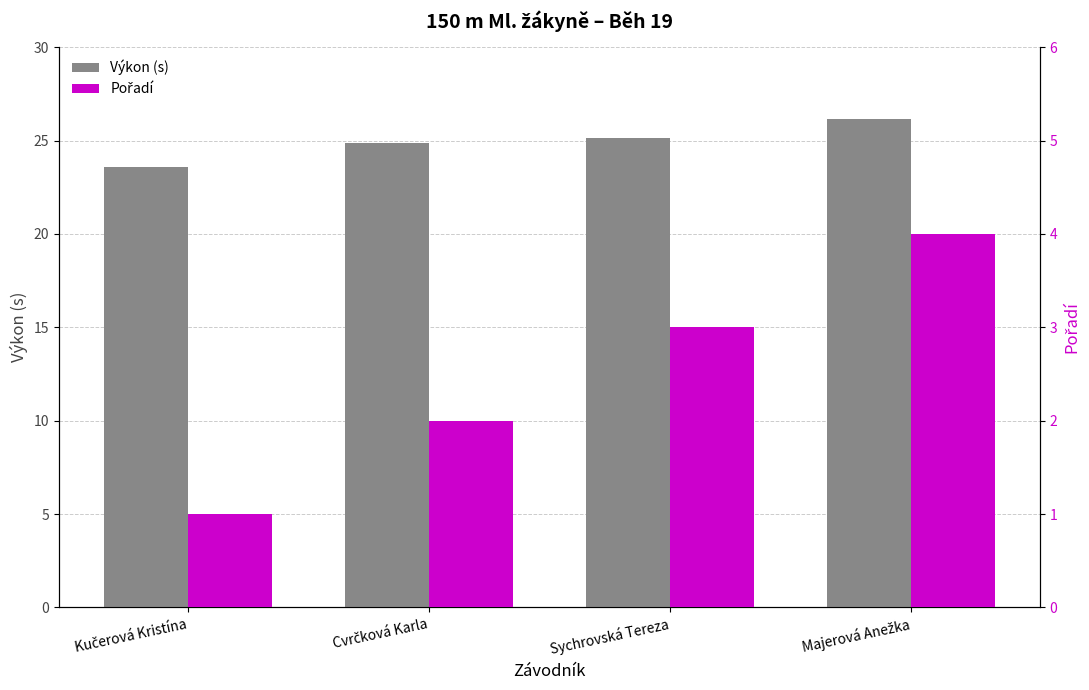

At Kučerová Kristína, list the series in order from largest to smallest.

Výkon (s), Pořadí